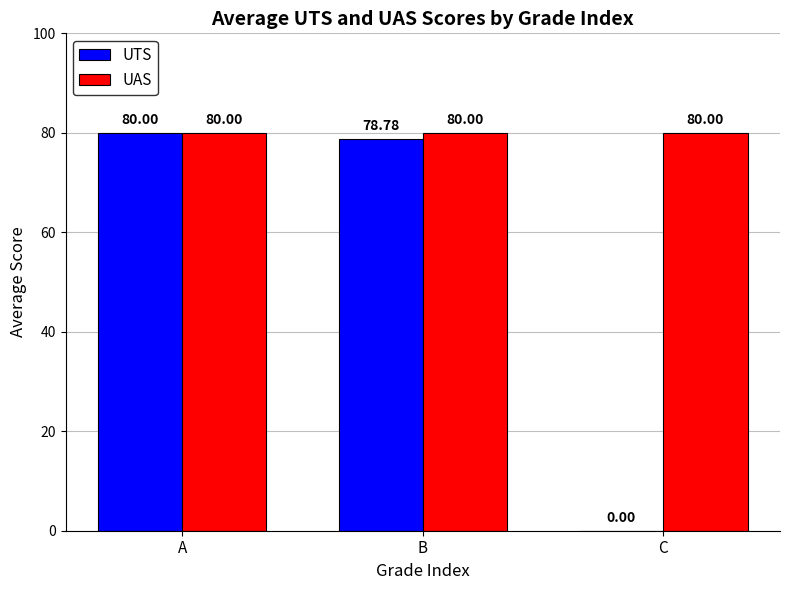

Where is UTS nearest to the value 40?

B